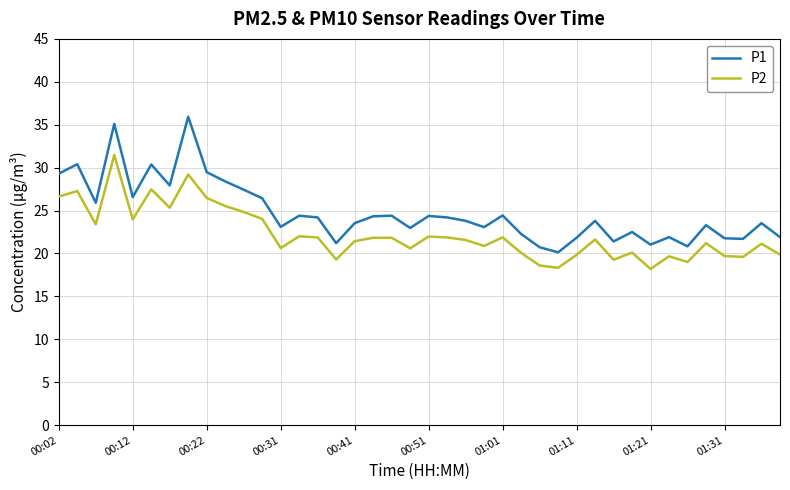

Does the chart have visible grid lines?

Yes